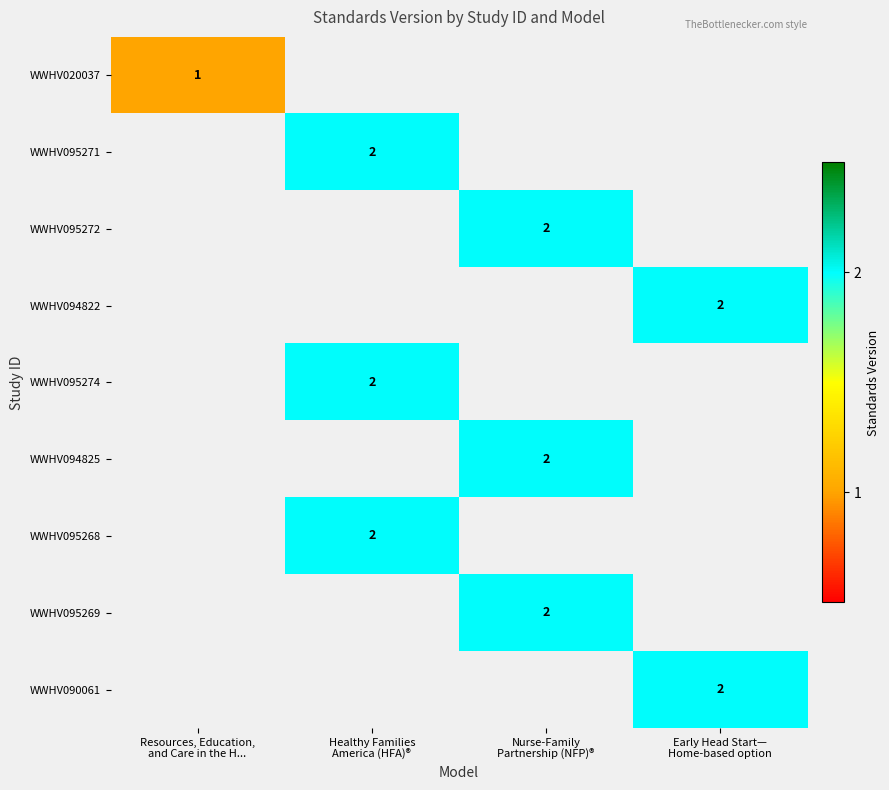

Between Resources, Education,
and Care in the H... and Early Head Start—
Home-based option, which is larger?

Early Head Start—
Home-based option